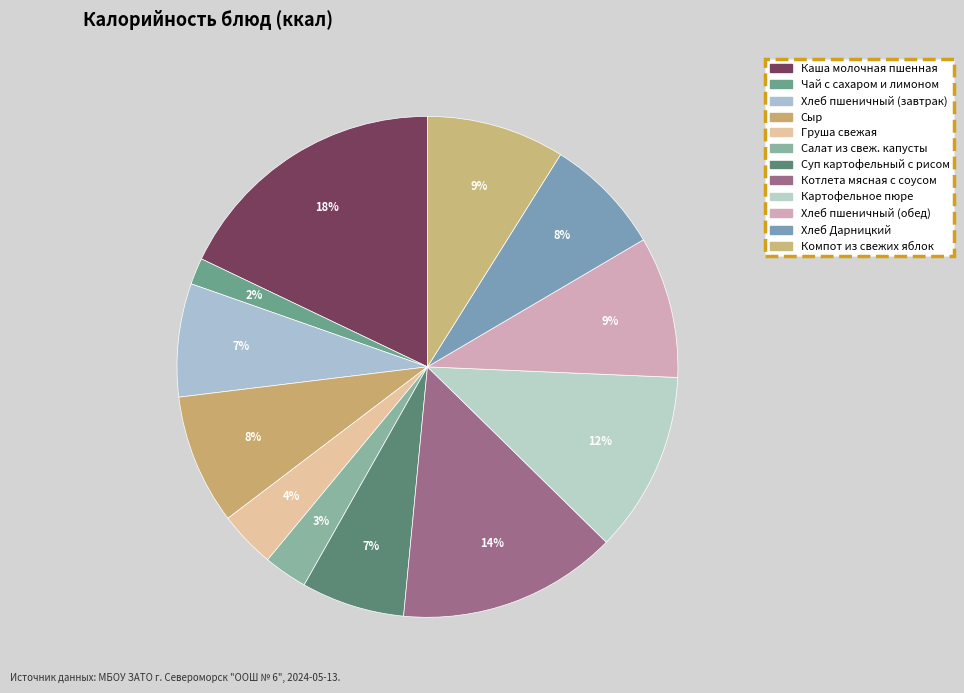

What is the largest slice in the pie chart?

Каша молочная пшенная